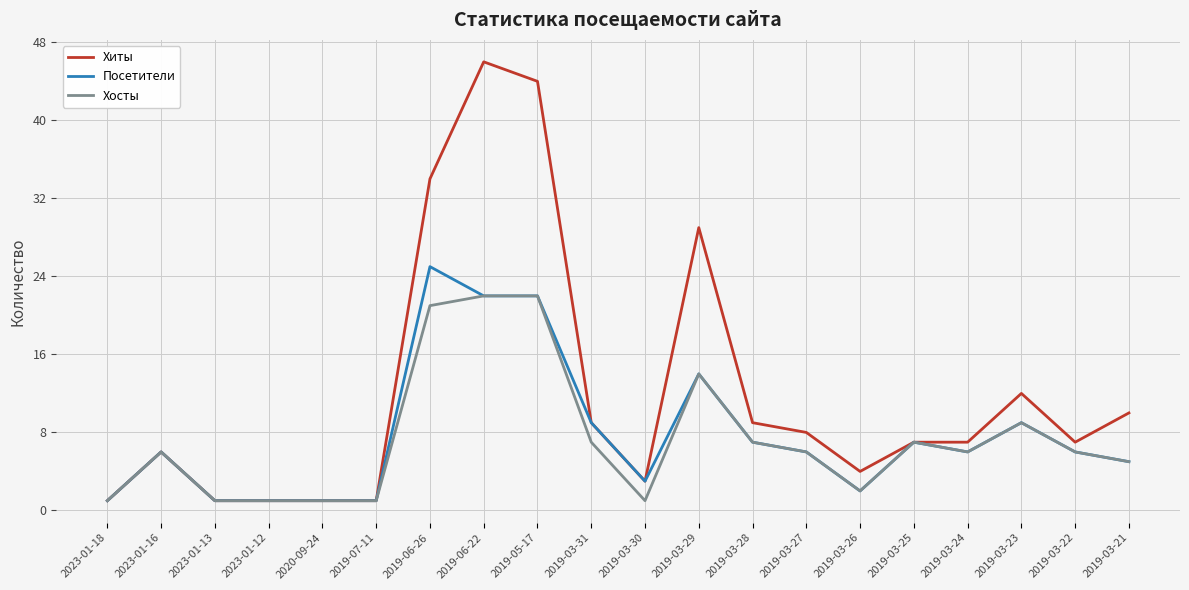

Where is Хиты nearest to the value 23?

2019-03-29